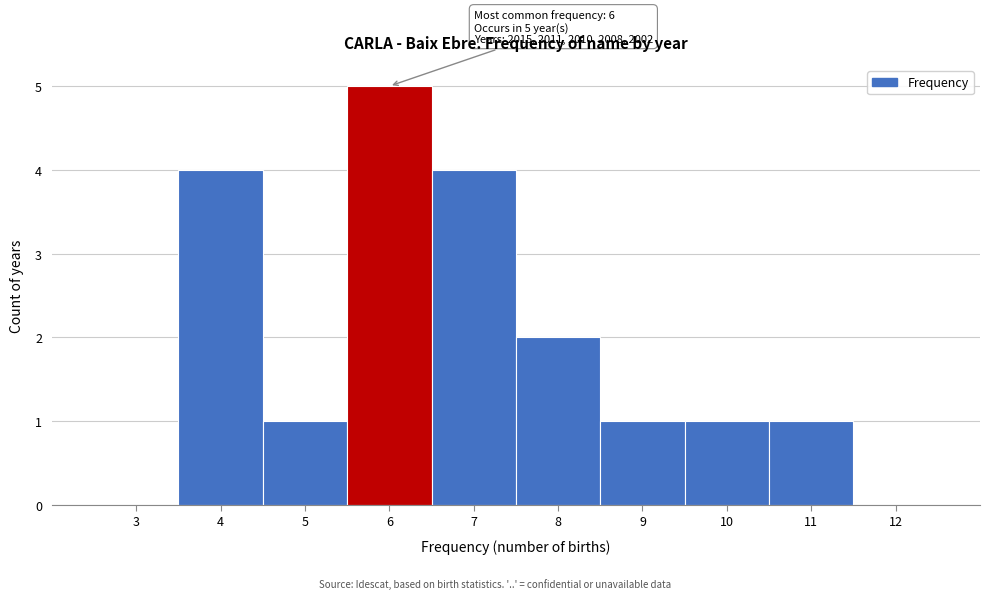

Reading left to right, list all the values displayed in this chart.

3=0	4=4	5=1	6=5	7=4	8=2	9=1	10=1	11=1	12=0